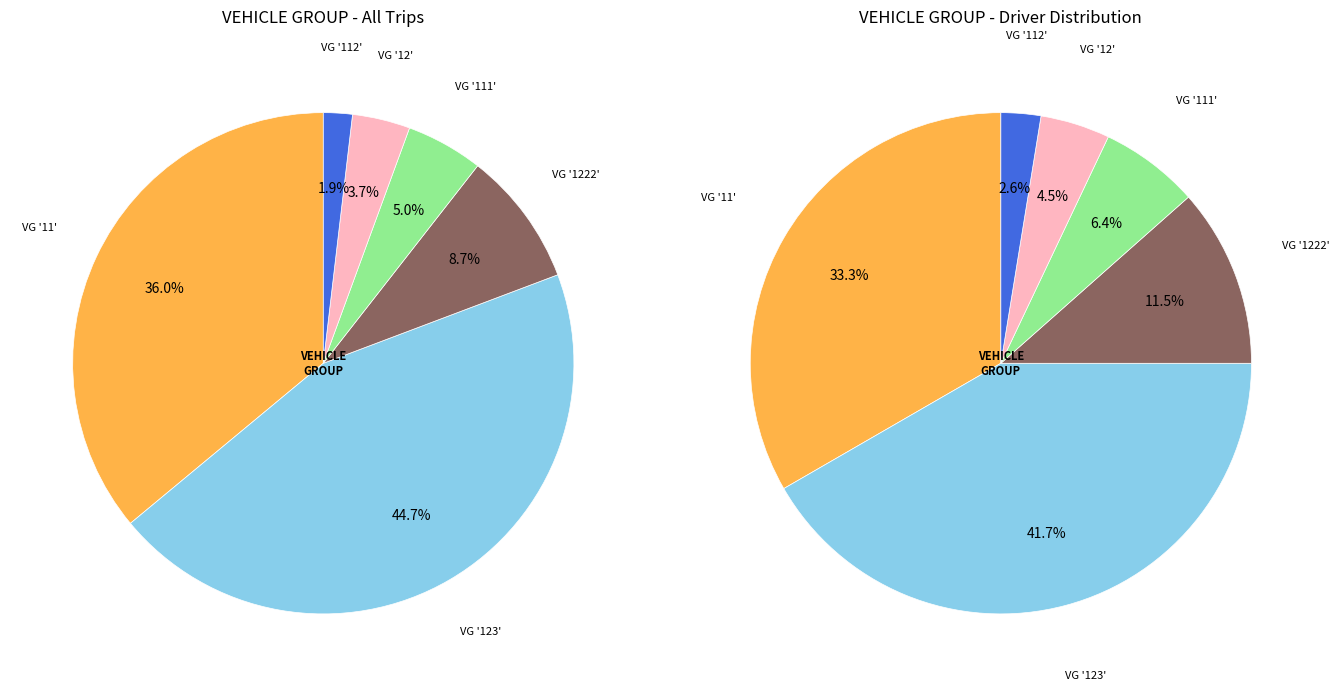

What is the smallest slice in the pie chart?

112